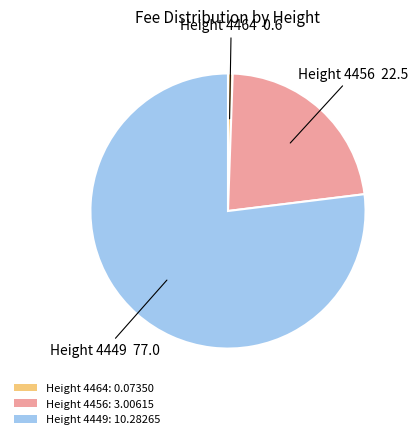

Is it true that Height 4464: 0.07350 is 13% of the pie?

False